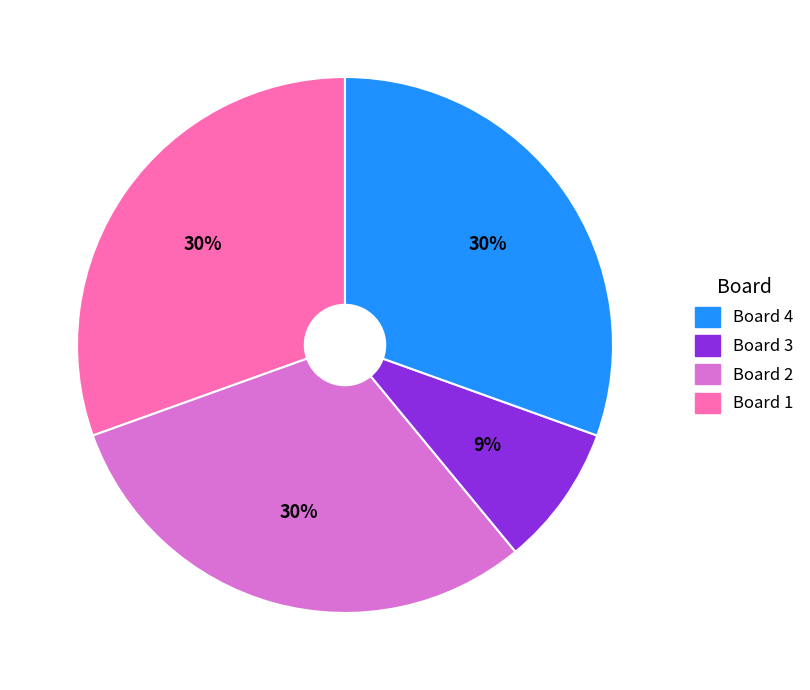

Does any single category account for the majority?

No